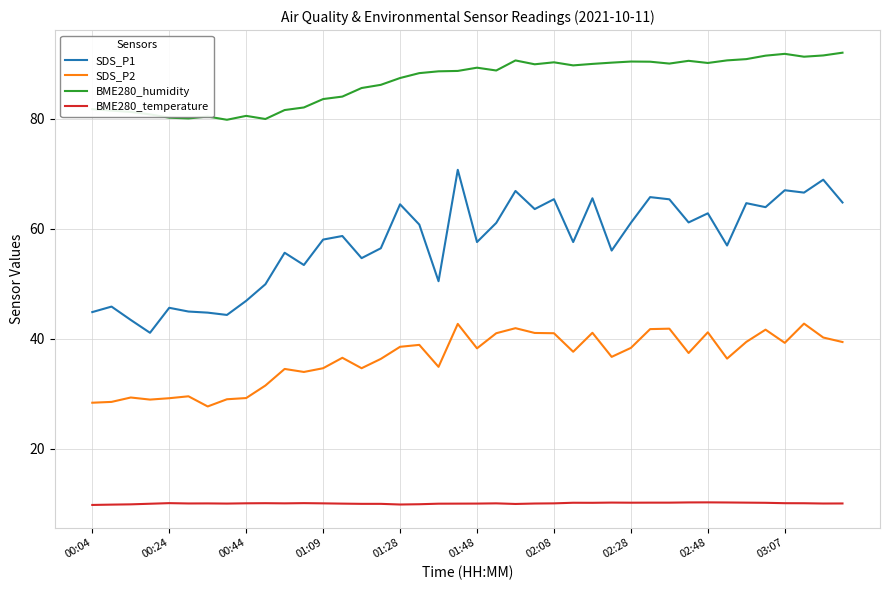

What is the sum of all BME280_humidity values?

3474.1